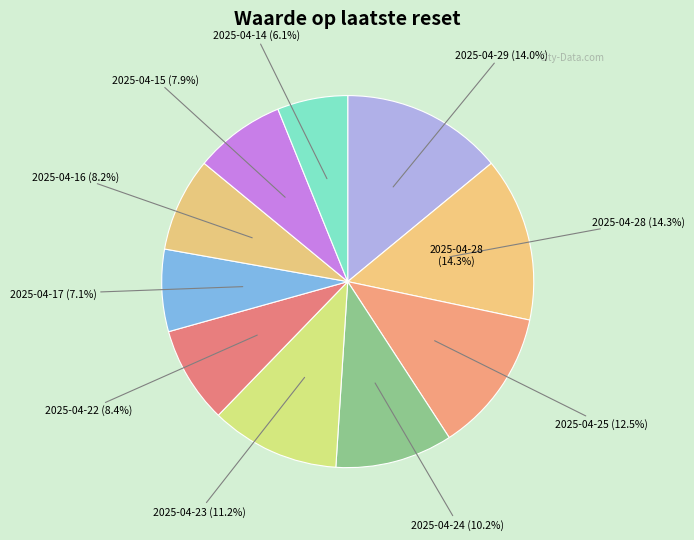

What percentage do 2025-04-24 and 2025-04-29 together represent?

24.2%